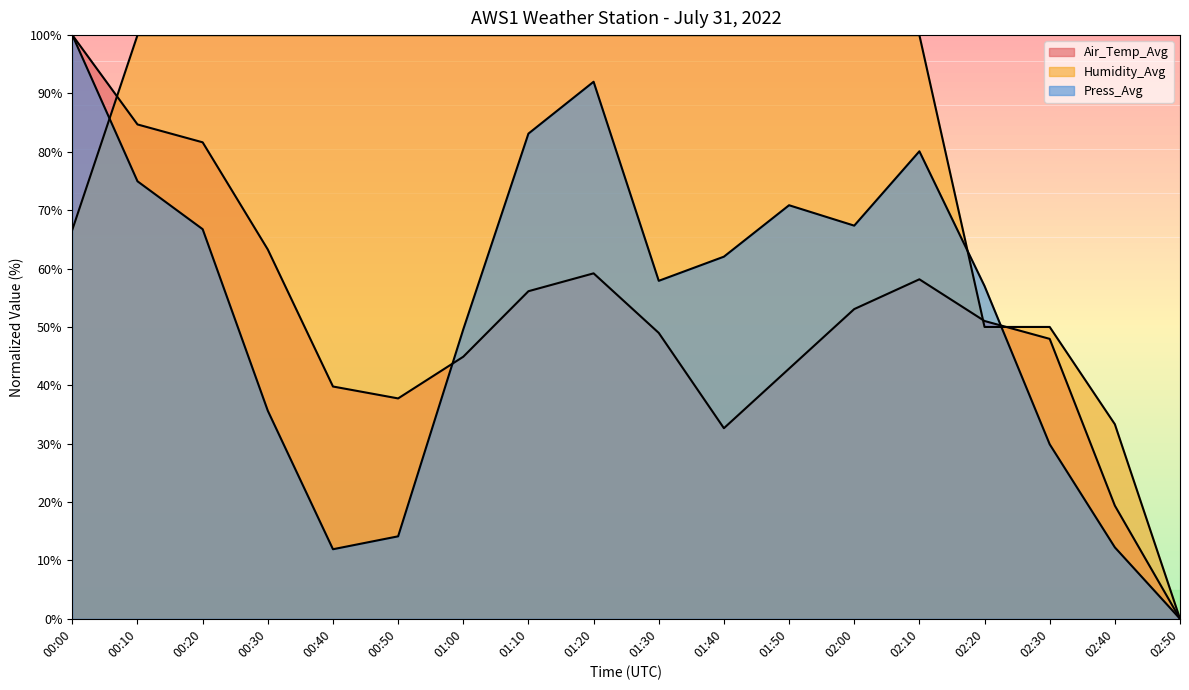

What is the label of the 18th point from the right?

00:00